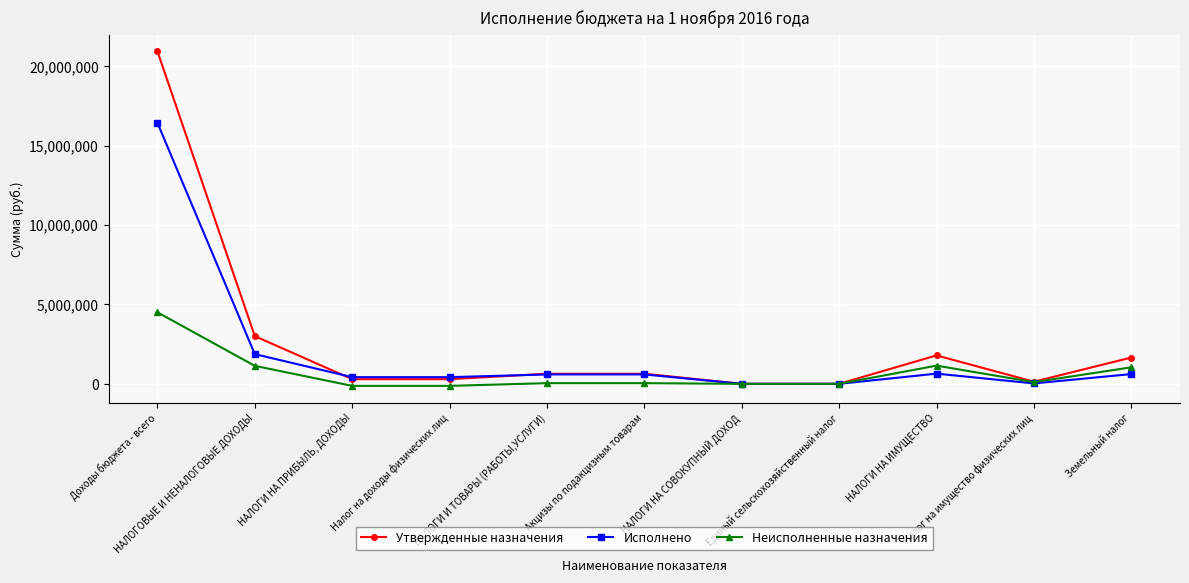

How many data points in Исполнено are above 591742?

6